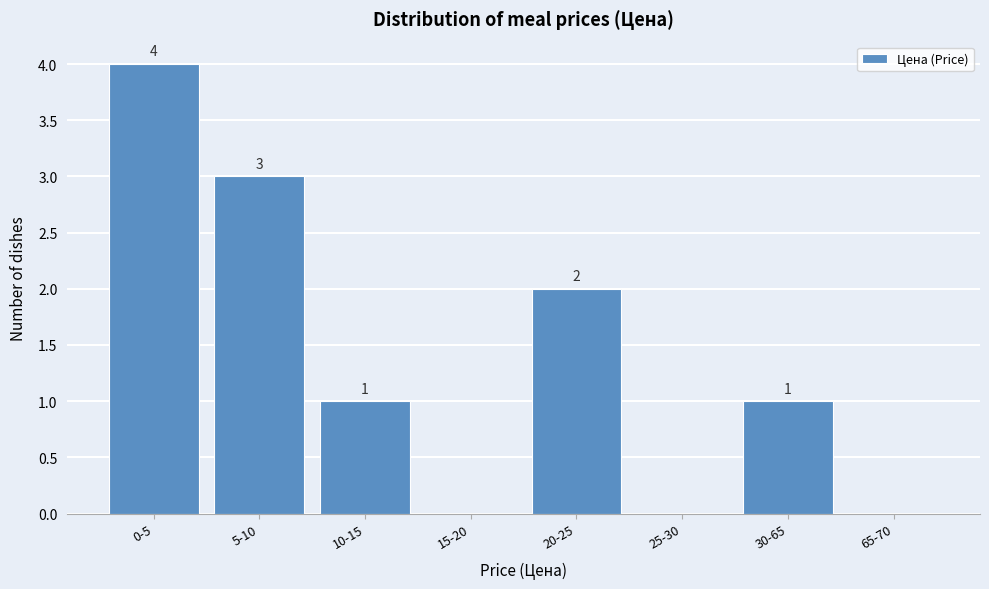

Reading left to right, list all the values displayed in this chart.

0-5=4	5-10=3	10-15=1	15-20=0	20-25=2	25-30=0	30-65=1	65-70=0